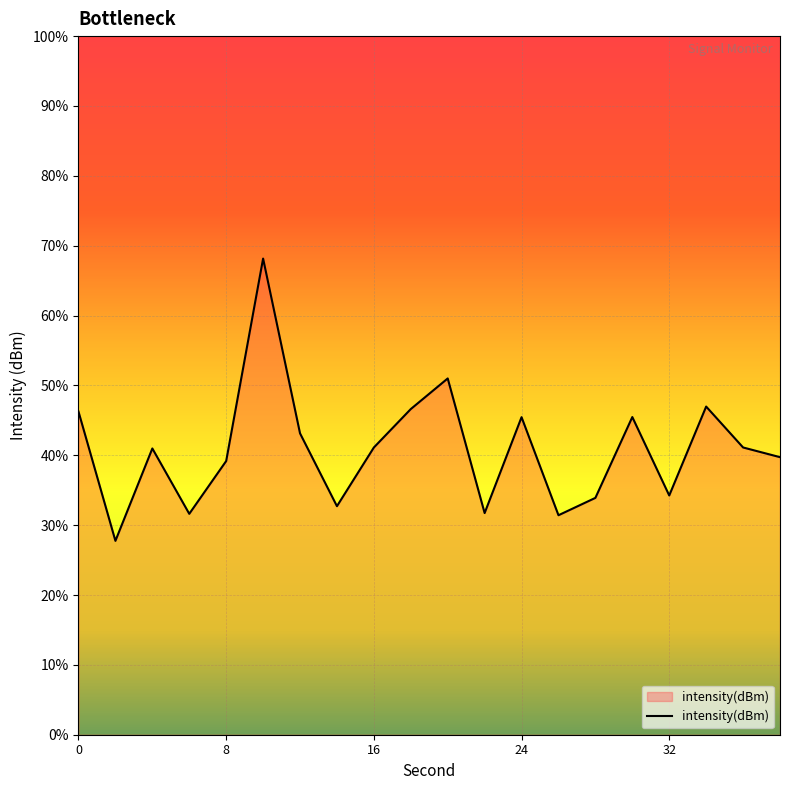

How many interior local peaks (higher than both neighbors) does the data have?

6